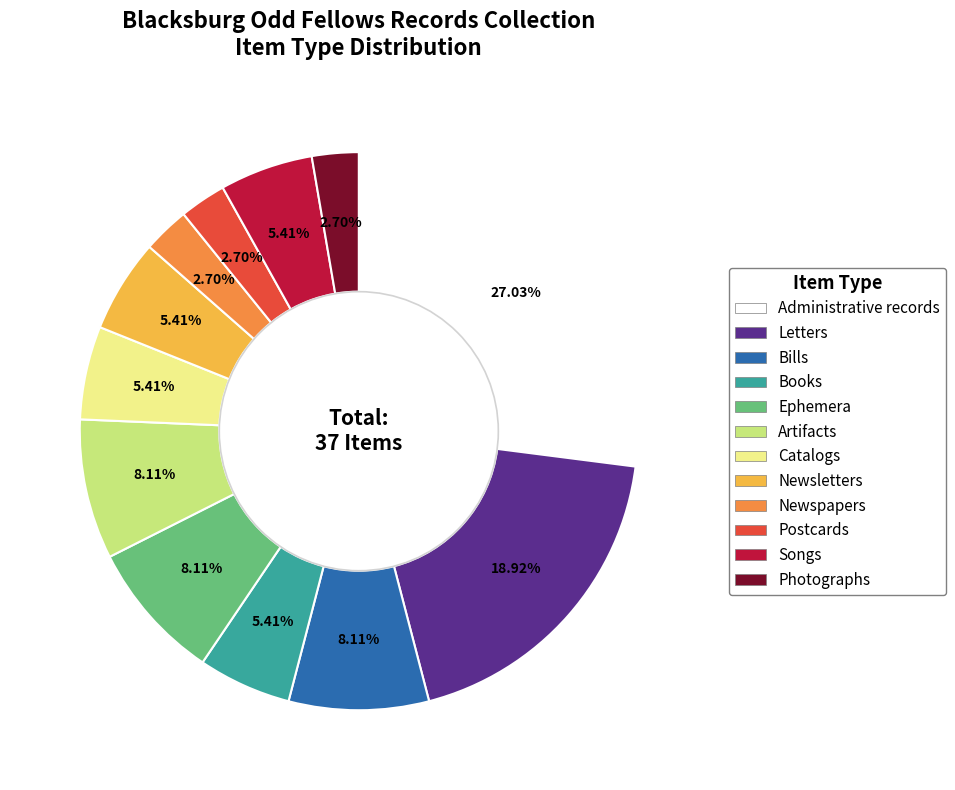

Combined, what portion of the pie is Songs and Postcards?

8.1%